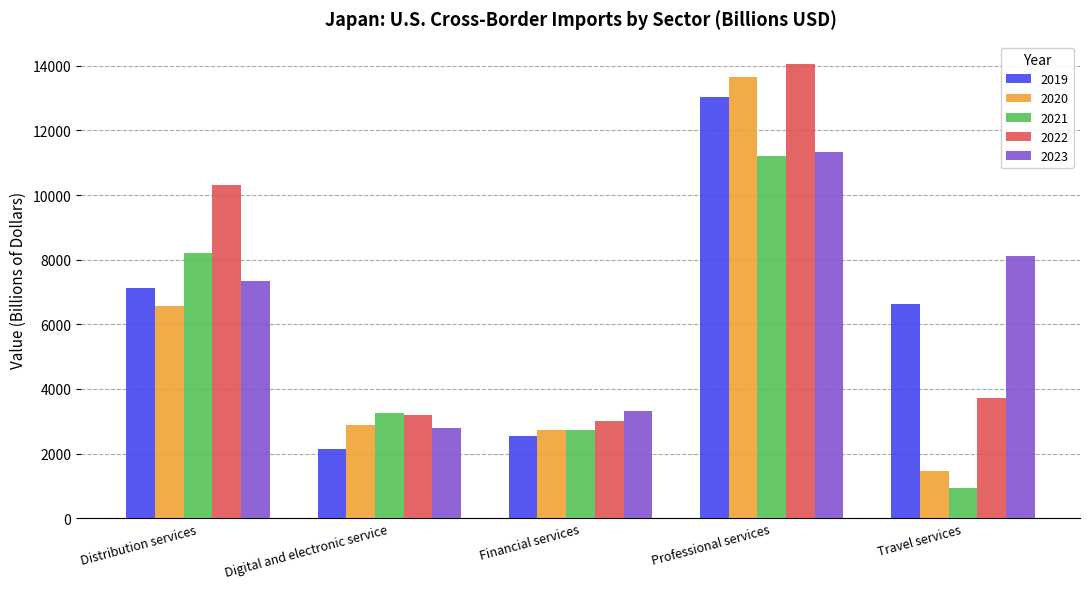

What is the difference between the second highest and minimum values in the 2019 series?

4974